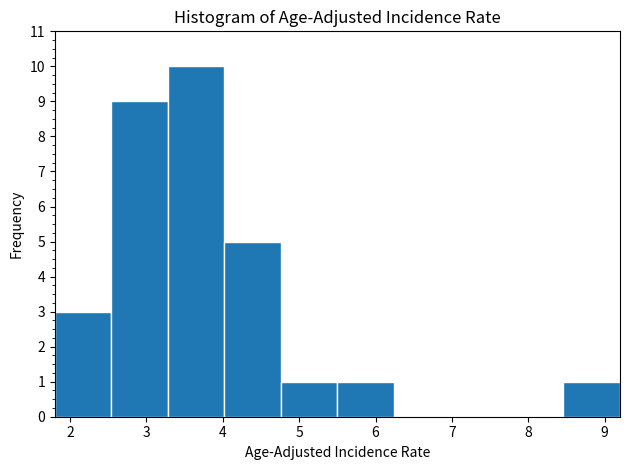

Reading left to right, list every bar in this chart as the range it spans on the x-axis followed by its height. Neither the bar edges nor the heights are printed on the chart, so give them approximately, as read against the axes.

1.80 to 2.54: 3
2.54 to 3.28: 9
3.28 to 4.02: 10
4.02 to 4.76: 5
4.76 to 5.50: 1
5.50 to 6.24: 1
6.24 to 6.98: 0
6.98 to 7.72: 0
7.72 to 8.46: 0
8.46 to 9.20: 1